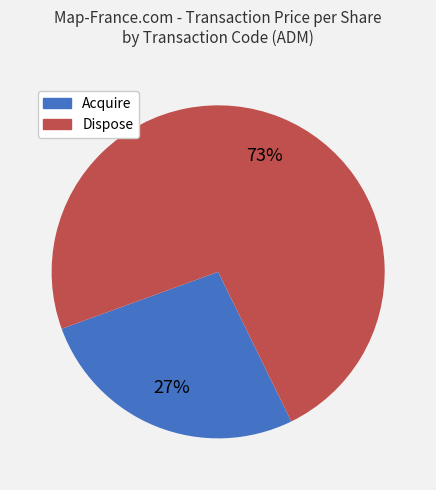

Count the number of slices in the pie.

2